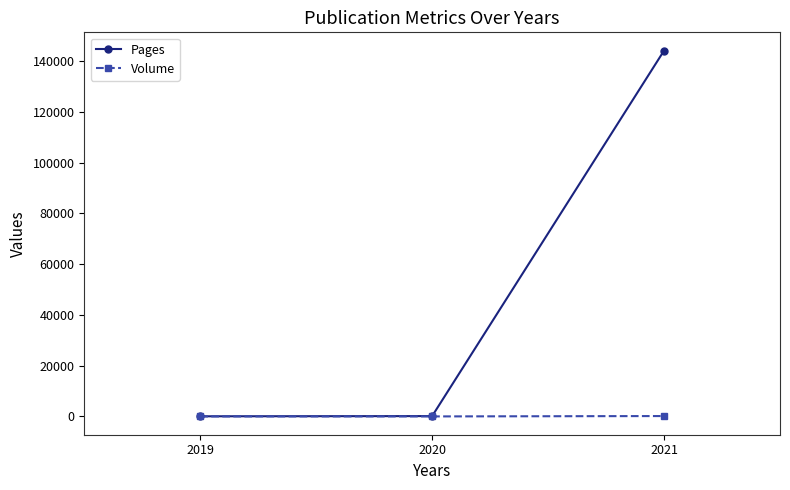

What is the greatest value displayed?

144103